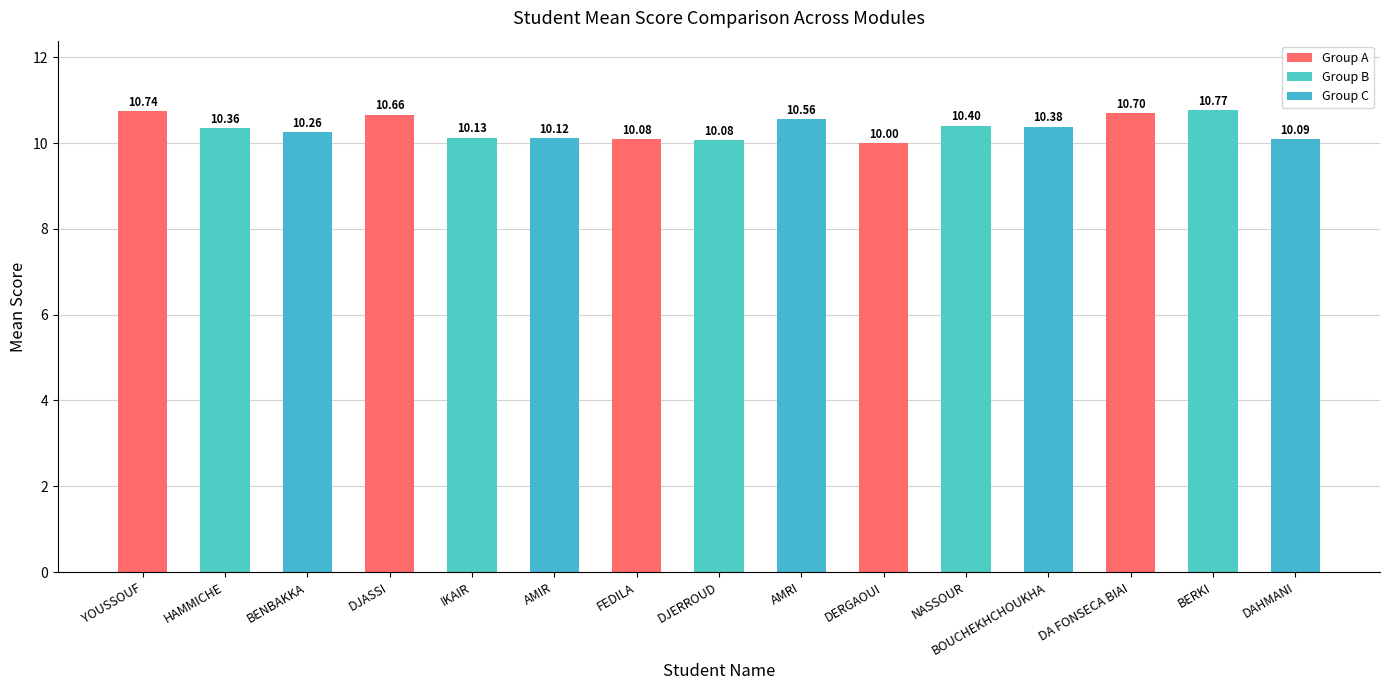

Is it true that the value at DERGAOUI is 5.6?

False